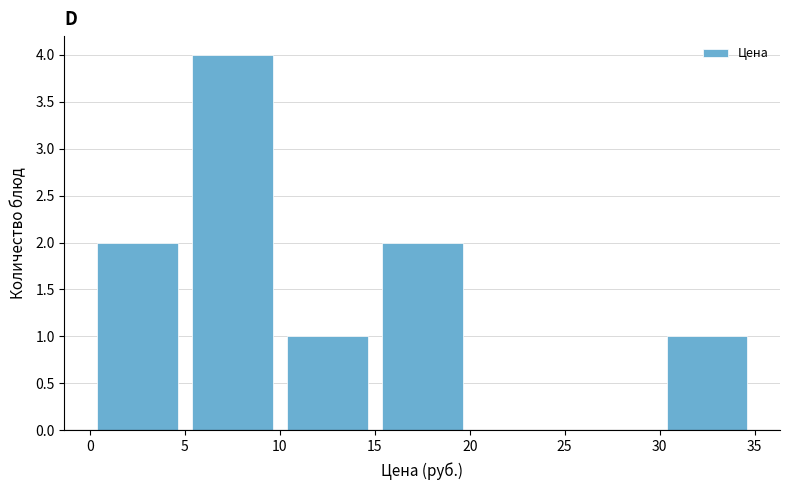

Reading left to right, list every bar in this chart as the range it spans on the x-axis followed by its height. The values are not printed on the chart, so give them approximately, as read against the axis.

0 to 5: 2
5 to 10: 4
10 to 15: 1
15 to 20: 2
20 to 25: 0
25 to 30: 0
30 to 35: 1